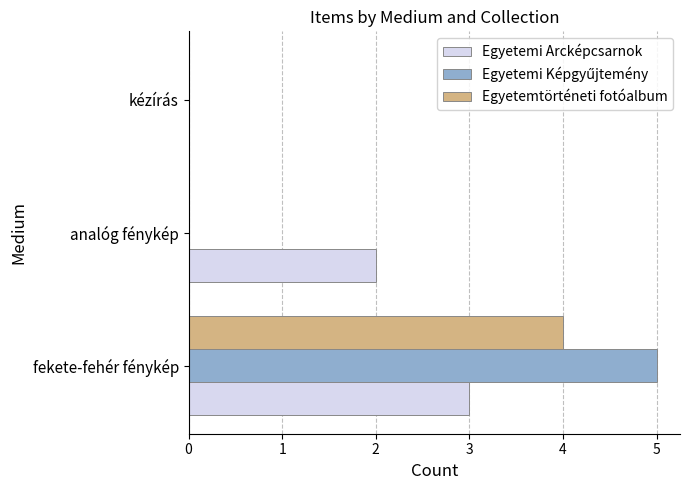

What is the maximum value for Egyetemi Arcképcsarnok?

3